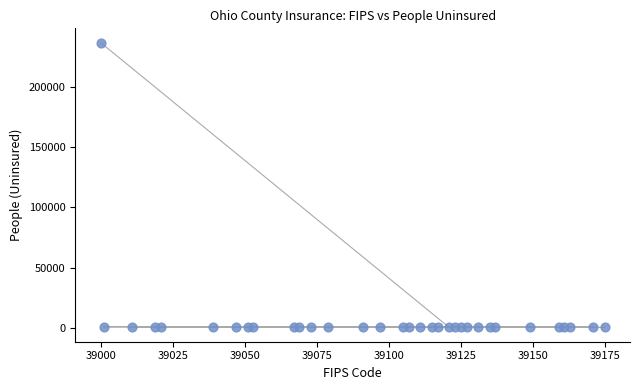

What is the range of X values (max minus min)?

175